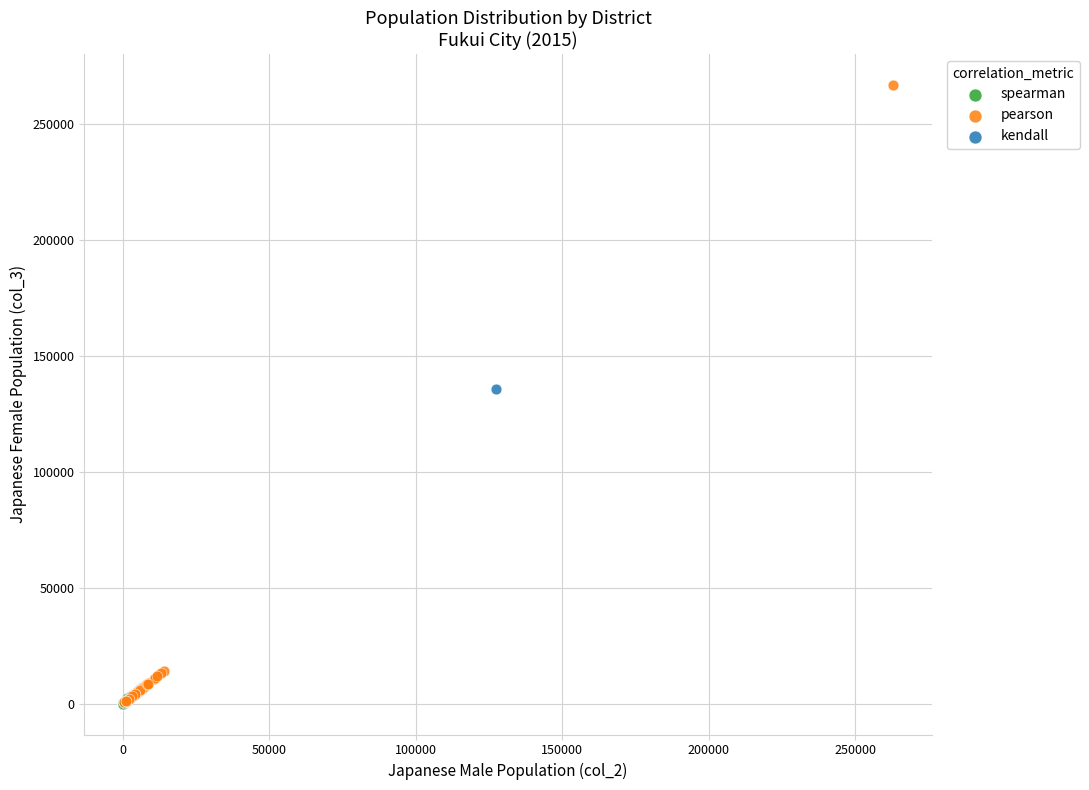

Which series has the widest spread of Y values?

pearson